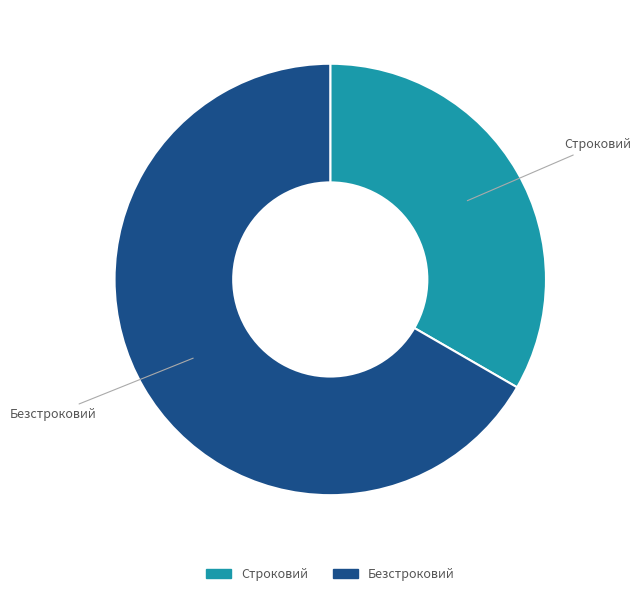

The Безстроковий slice represents 67% of the pie. True or false?

True